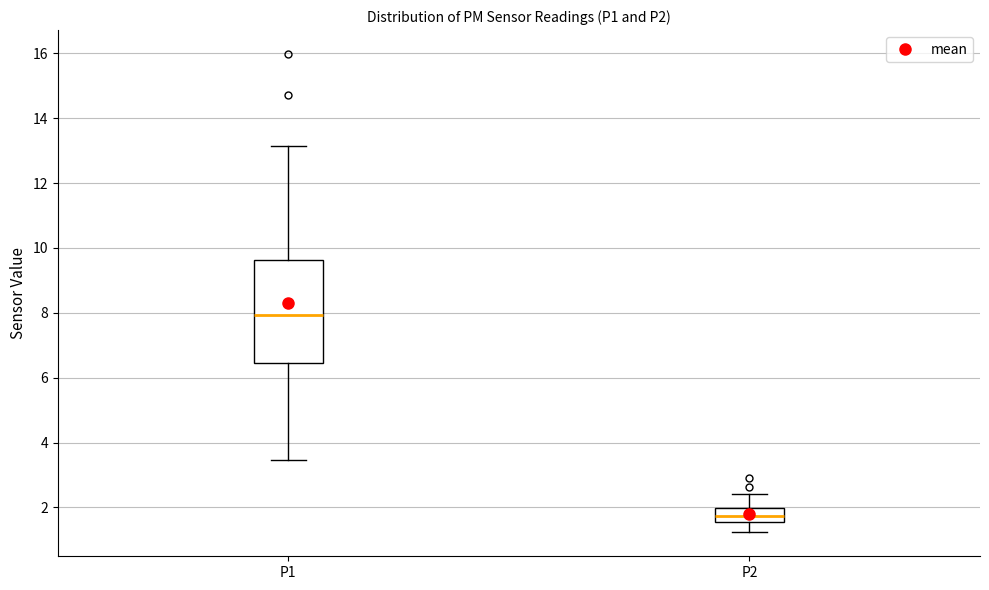

Which box is the tallest, from its lower edge to its upper edge?

P1